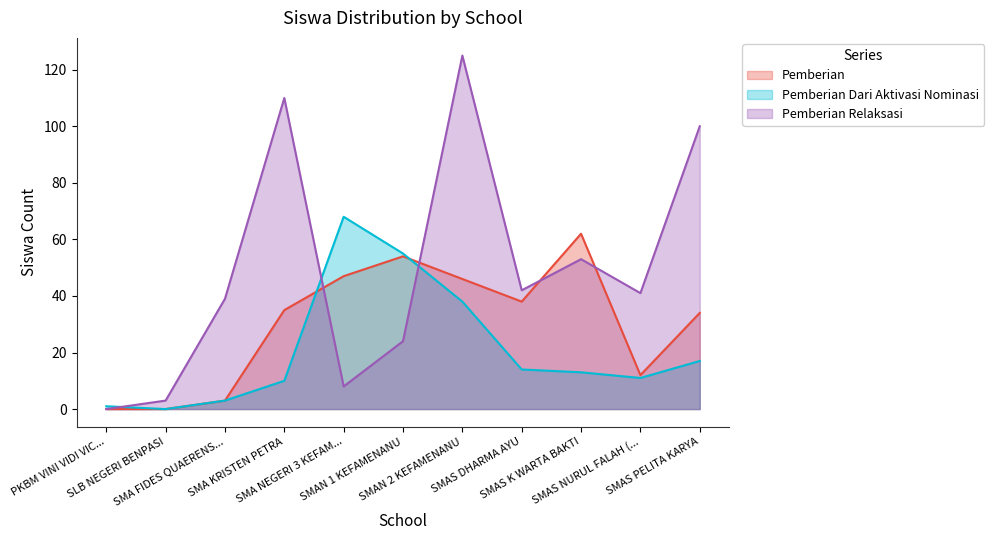

In Pemberian Relaksasi, how many points are lower than both neighbors (excluding endpoints)?

3